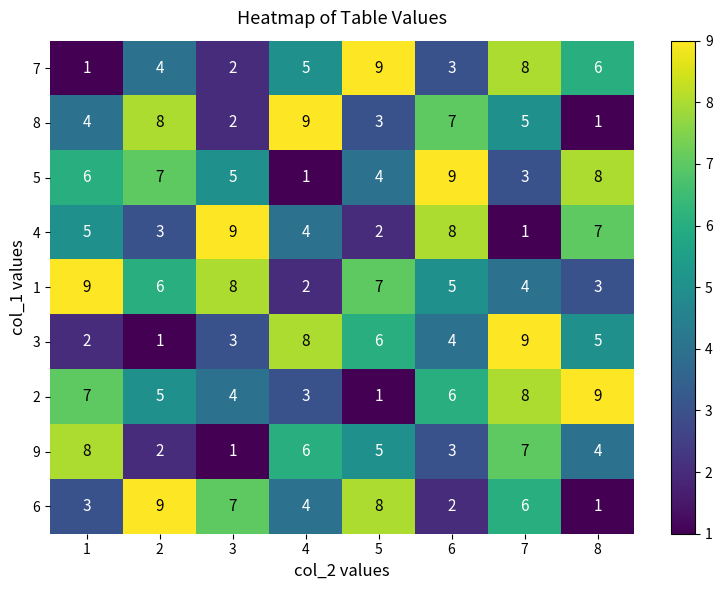

What is the approximate value of 5 at 2?

7